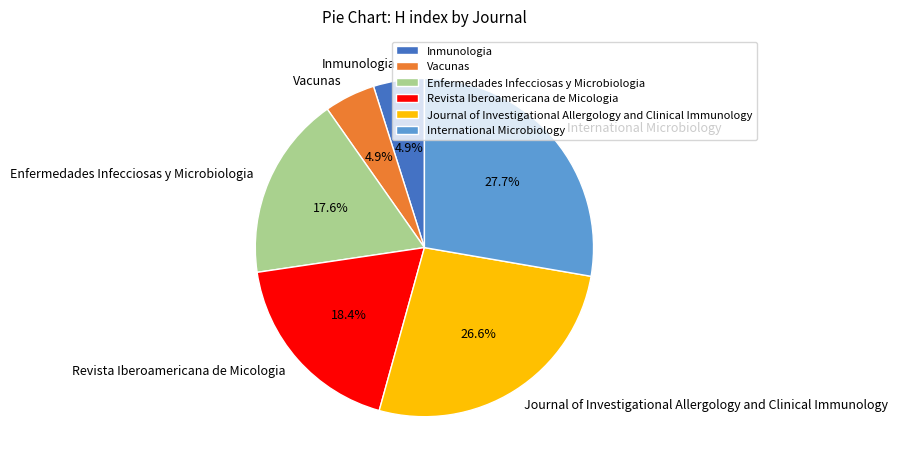

How many segments does this pie chart have?

6